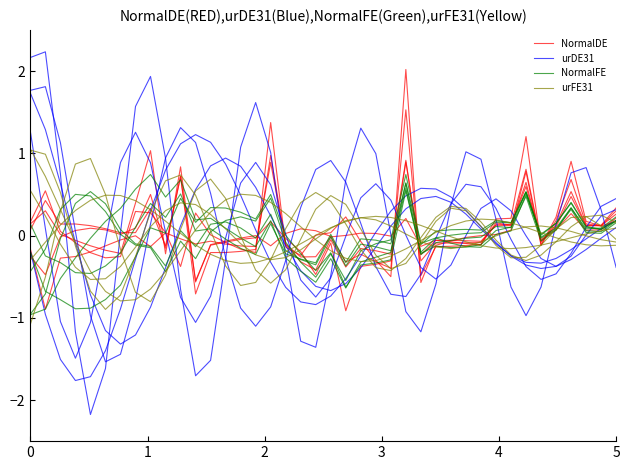

Reading right to left, list all the values displayed in this chart.

NormalDE: 0.3	0.1	0.1	0.5	0.1	-0.1	0.8	0.1	0.1	-0.1	-0.1	-0.1	-0.1	-0.2	0.9	-0.3	-0.3	-0.4	-0.9	-0.1	-0.5	-0.2	-0.0	0.2	-0.0	-0.0	-0.1	-0.1	-0.6	0.7	-0.2	0.5	0.1	0.0	0.1	0.1	0.1	-0.0	-0.5	-0.3
urDE31: 0.4	0.4	0.1	-0.2	-0.5	-0.5	-0.4	-0.0	0.3	0.6	0.6	0.4	-0.0	-0.5	-0.7	-0.7	-0.4	0.1	0.6	0.9	0.8	0.3	-0.3	-0.9	-1.1	-0.9	-0.3	0.5	1.1	1.3	0.9	0.1	-0.8	-1.4	-1.5	-1.0	0.0	1.1	1.8	1.8
NormalFE: 0.2	0.0	0.0	0.3	0.1	-0.0	0.5	0.2	0.2	0.1	0.1	0.1	0.1	-0.1	0.6	-0.2	-0.3	-0.3	-0.6	-0.3	-0.6	-0.4	-0.3	0.2	-0.1	-0.0	0.1	0.2	0.2	0.7	0.5	0.7	0.6	0.3	0.2	-0.0	-0.3	-0.5	-0.9	-1.0
urFE31: 0.1	0.1	0.0	-0.0	-0.1	-0.1	-0.1	-0.2	-0.2	-0.1	-0.1	-0.0	0.1	0.1	0.2	0.2	0.2	0.2	0.2	0.1	0.0	-0.1	-0.2	-0.3	-0.3	-0.3	-0.3	-0.2	-0.1	0.0	0.2	0.3	0.4	0.5	0.5	0.4	0.3	0.1	-0.1	-0.3